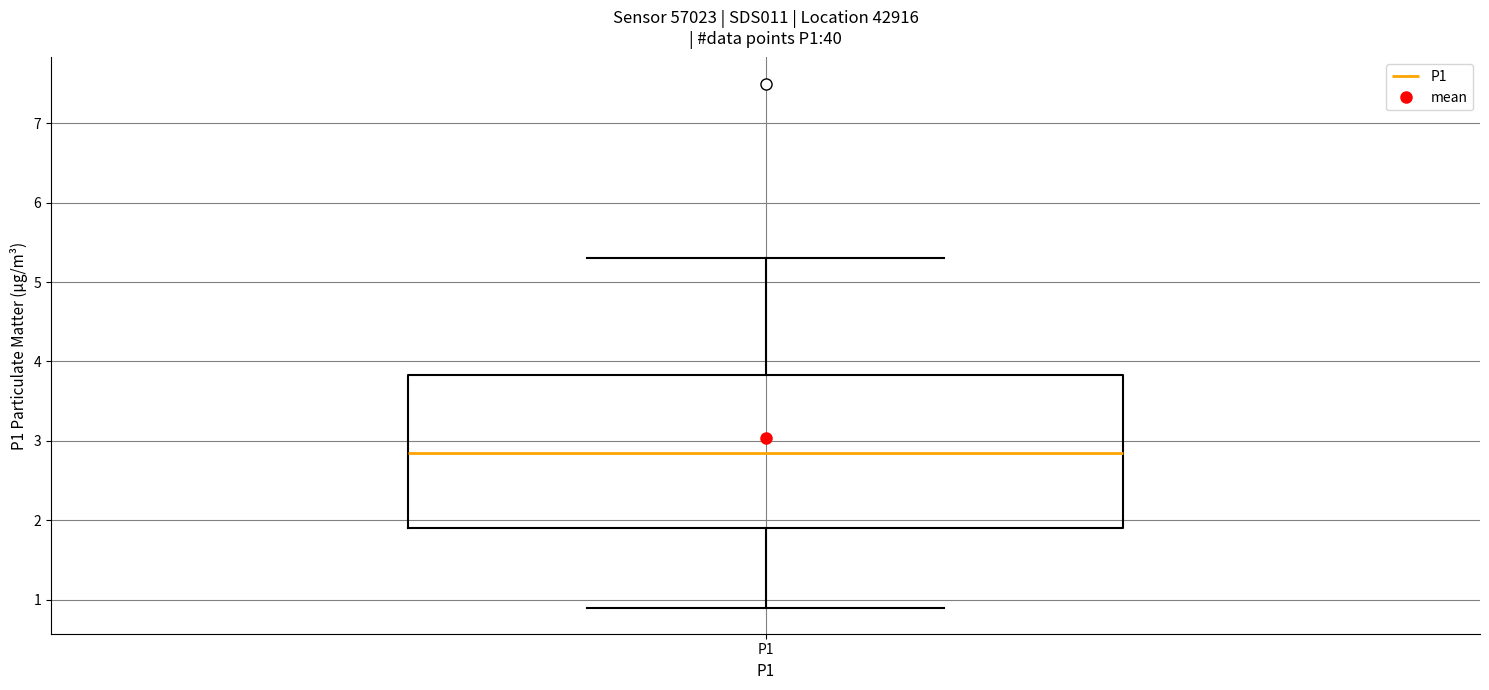

Read this box plot against the y-axis: the position of the median line, the range covered by the box, and the ends of both whiskers. The values are not printed on the chart, so give them approximately, as read against the axis.

median 2.9, box 1.9 to 3.8, whiskers 0.9 to 5.3